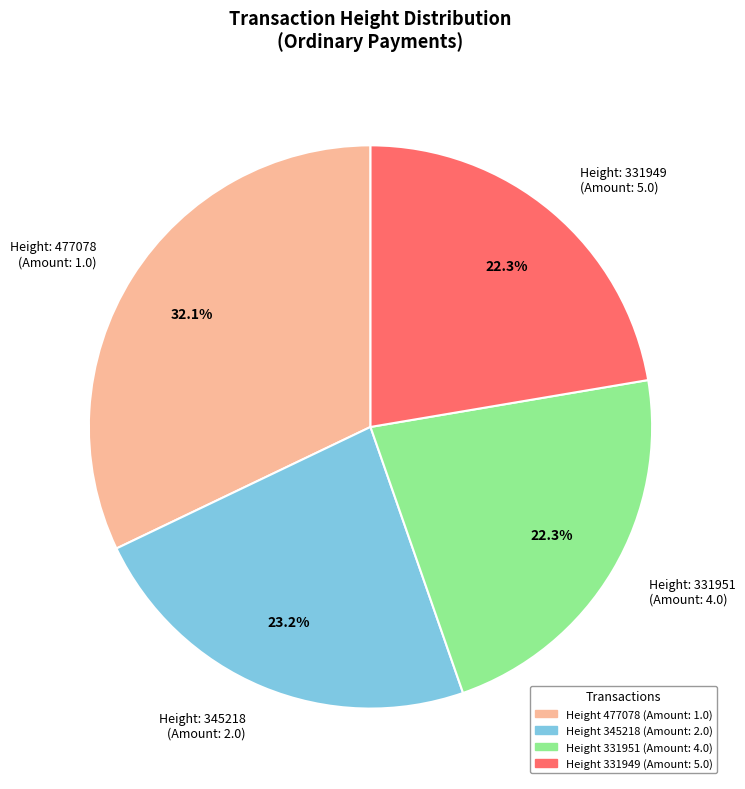

Count the number of slices in the pie.

4